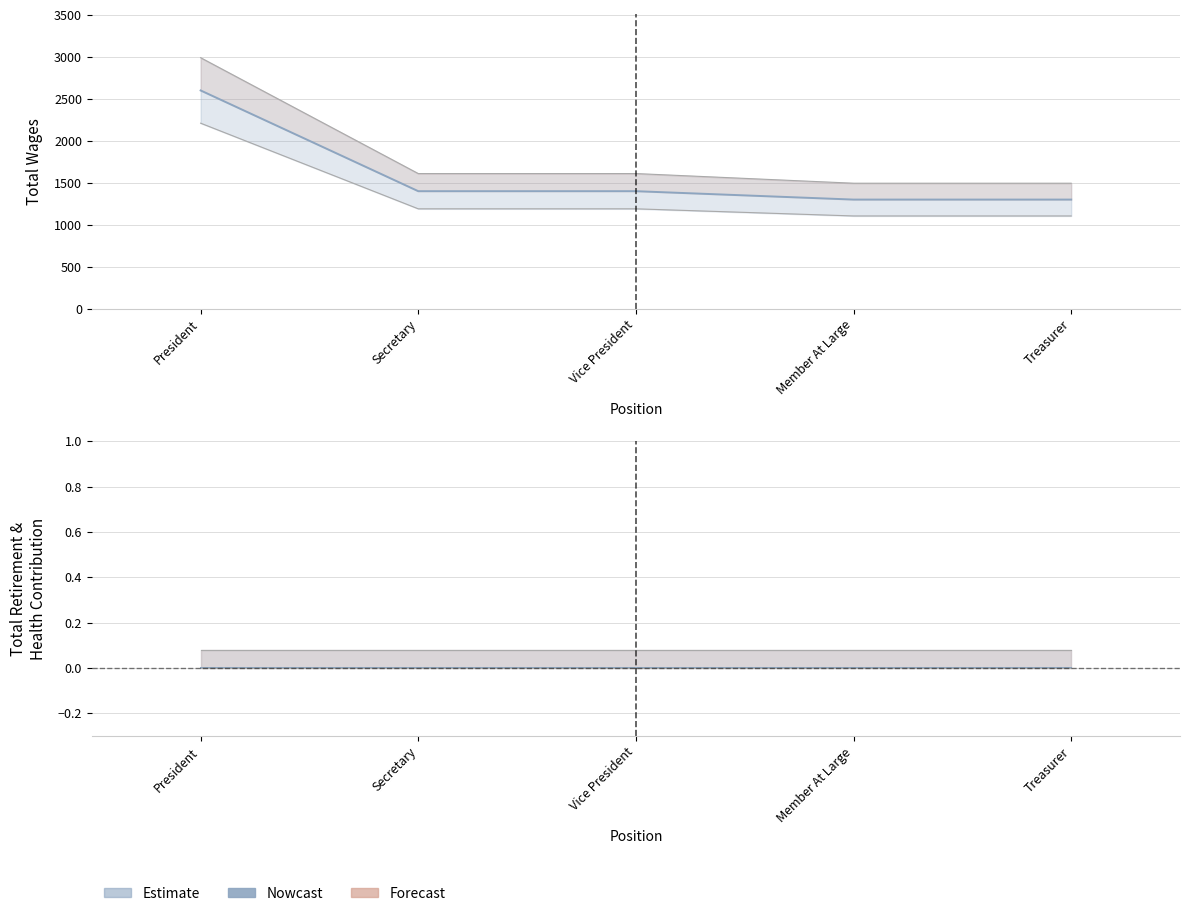

What is the average value?

1600